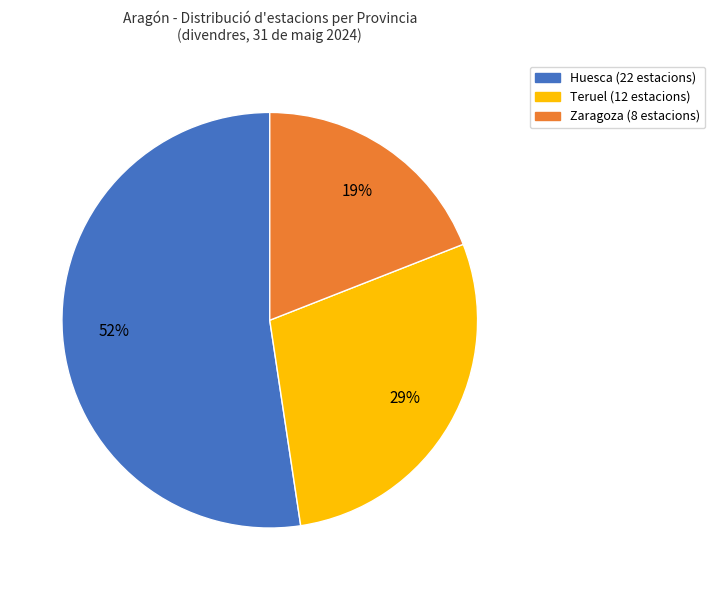

Count the number of slices in the pie.

3